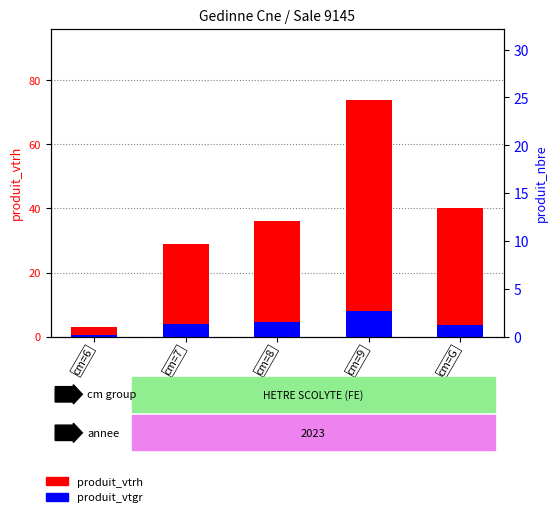

Where does the produit_vtgr series first go above 4?

cm=7